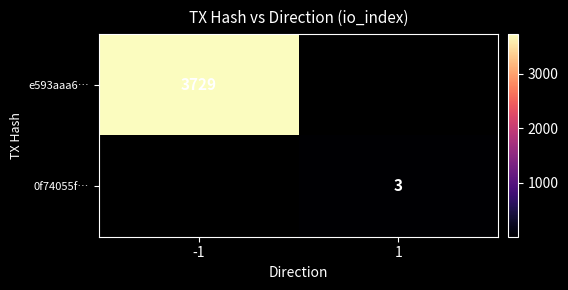

The 0f74055f… series shows 1 at 1. True or false?

False